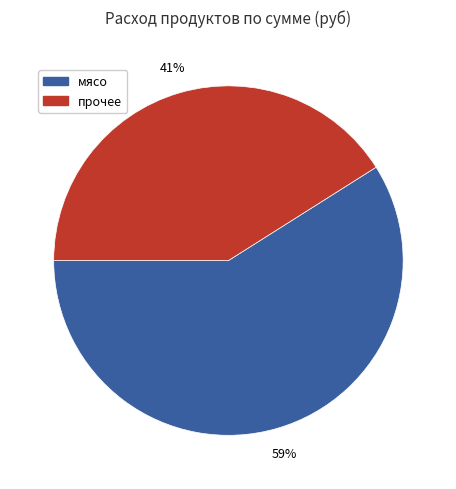

The прочее slice represents 48% of the pie. True or false?

False